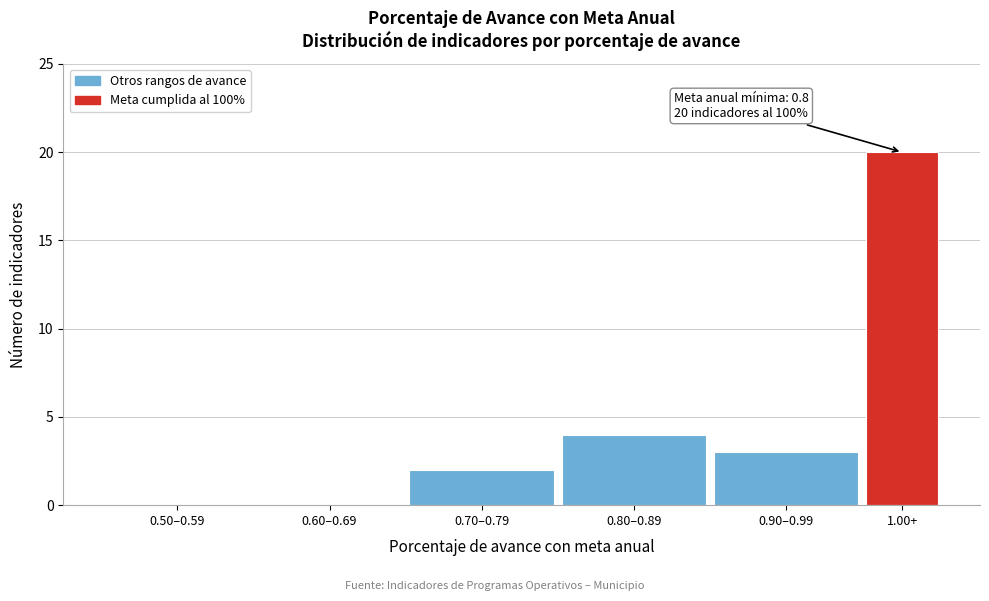

Reading left to right, list all the values displayed in this chart.

0.50–0.59=0	0.60–0.69=0	0.70–0.79=2	0.80–0.89=4	0.90–0.99=3	1.00+=20